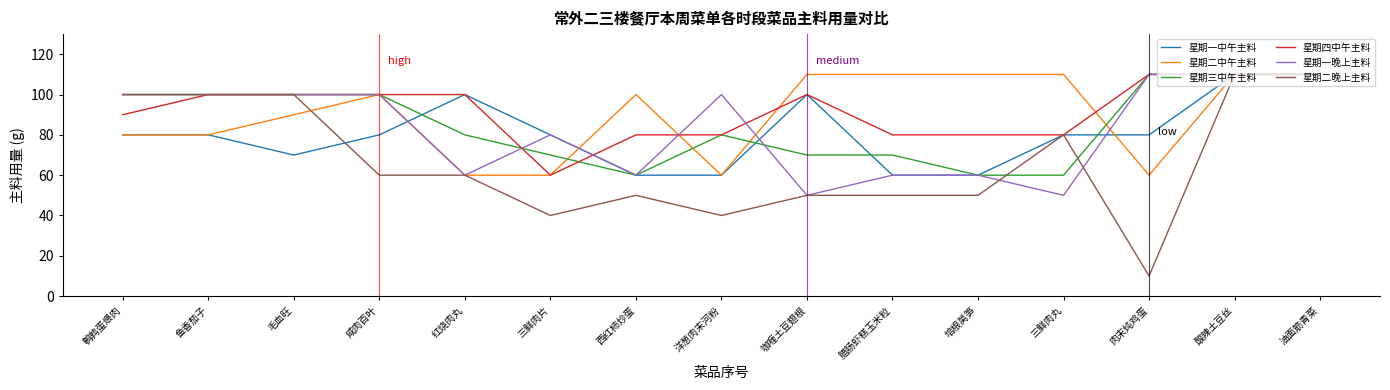

What is the approximate value of 星期四中午主料 at 三鲜肉丸?

80